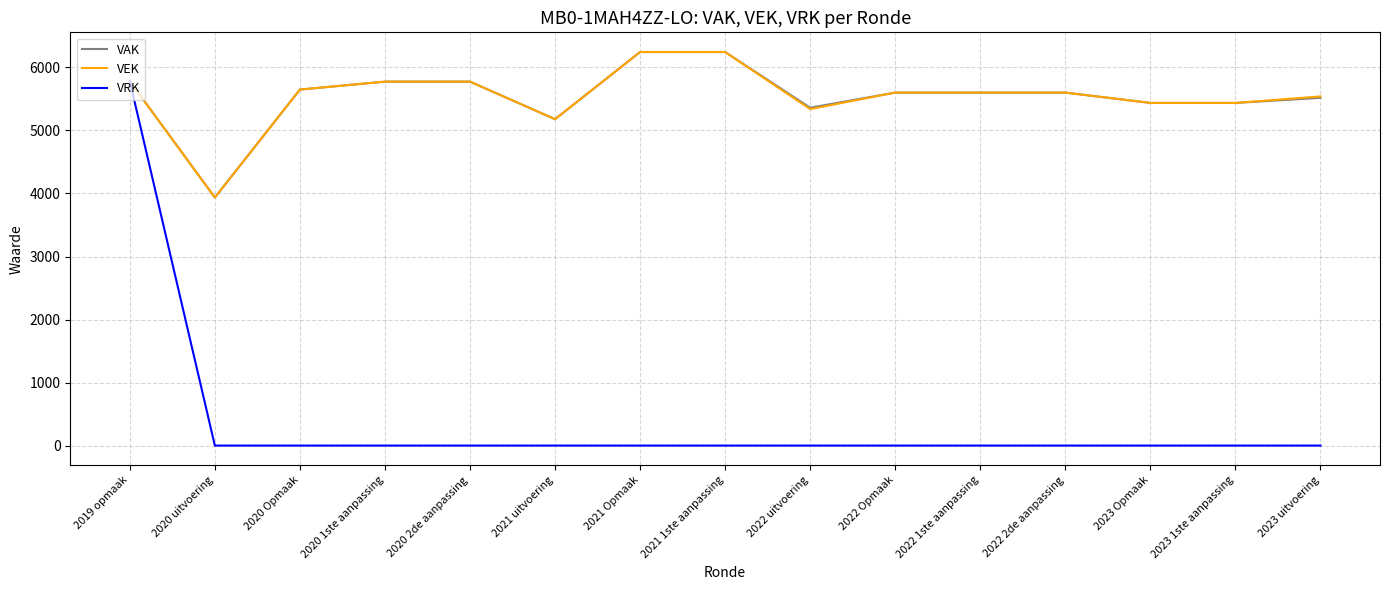

Is the value of VEK at 2022 uitvoering greater than the value of VAK at 2022 Opmaak?

No